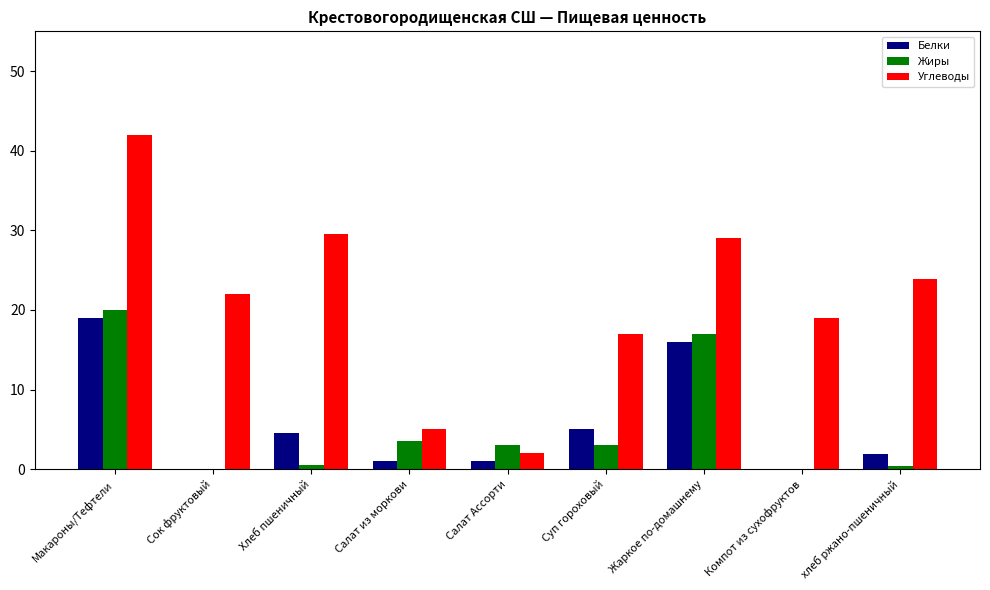

What is the sum of all Белки values?

48.4